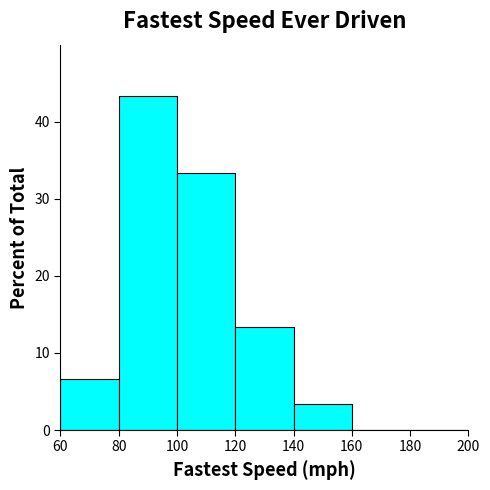

Which range on the x-axis has the tallest bar?

80 to 100